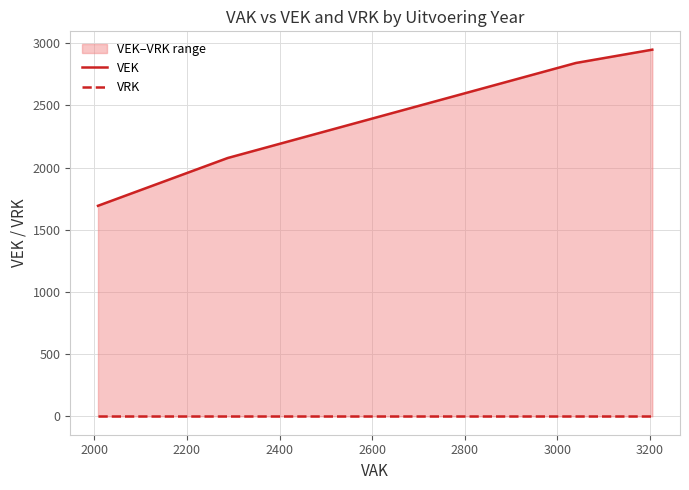

Is the value of VRK at 2400 greater than the value of VEK at 2400?

No